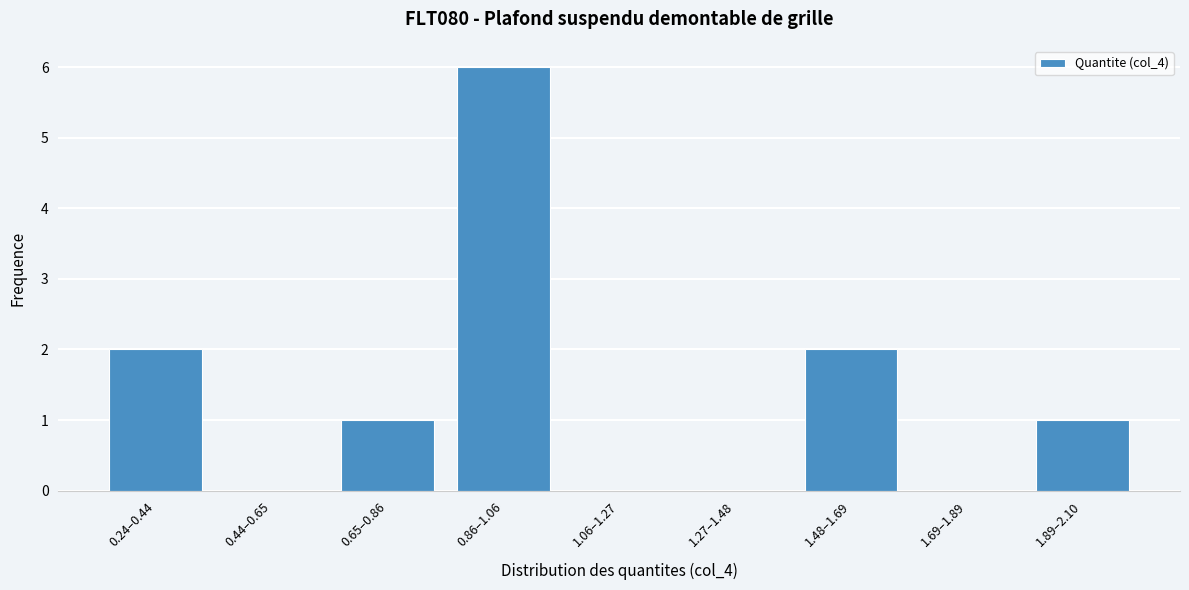

Reading left to right, list all the values displayed in this chart.

0.24–0.44=2	0.44–0.65=0	0.65–0.86=1	0.86–1.06=6	1.06–1.27=0	1.27–1.48=0	1.48–1.69=2	1.69–1.89=0	1.89–2.10=1